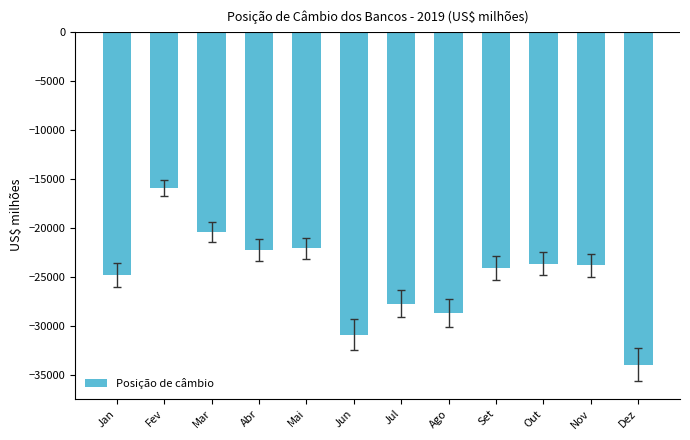

How many data points are above -23804?

5